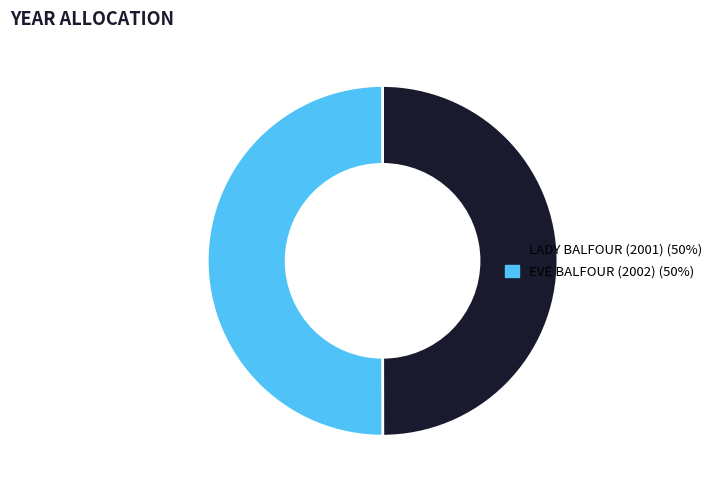

Is it true that EVE BALFOUR (2002) is 50% of the pie?

True